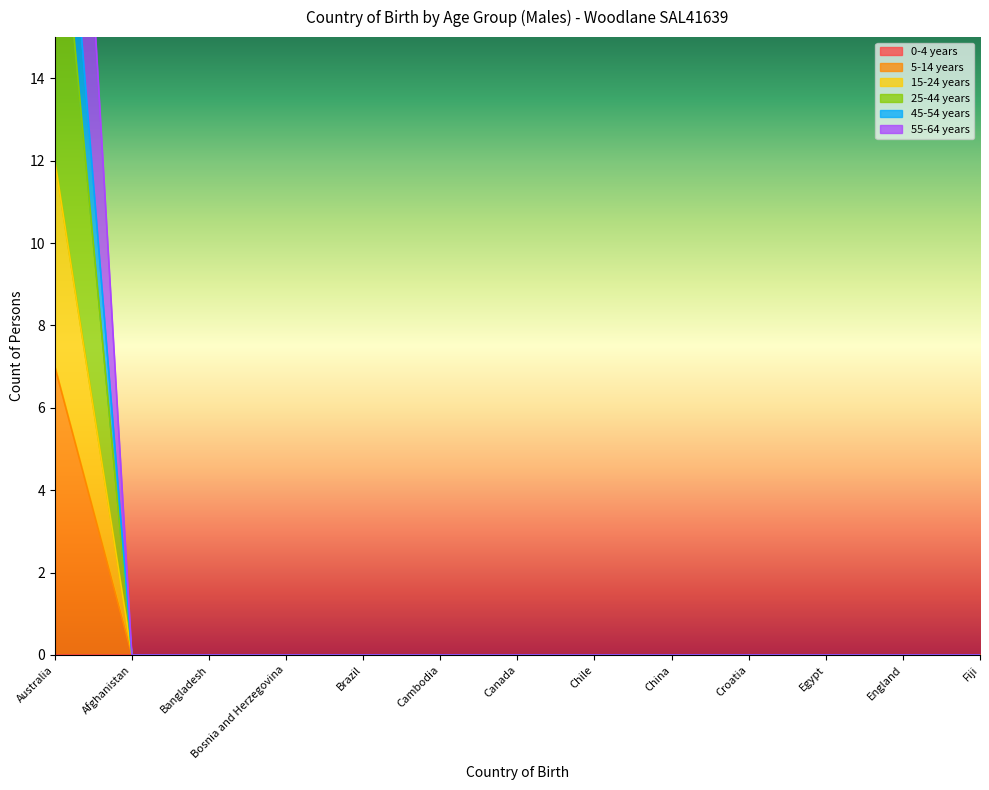

The value of 5-14 years at Australia is 9. True or false?

False